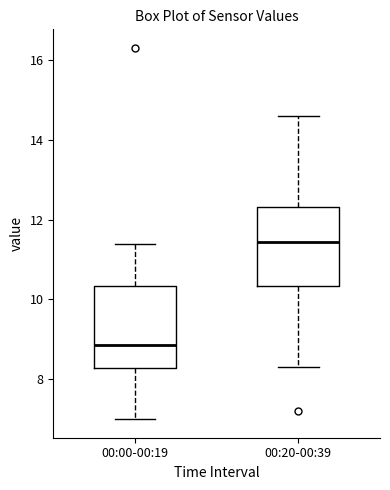

Which box has the lowest median line?

00:00-00:19